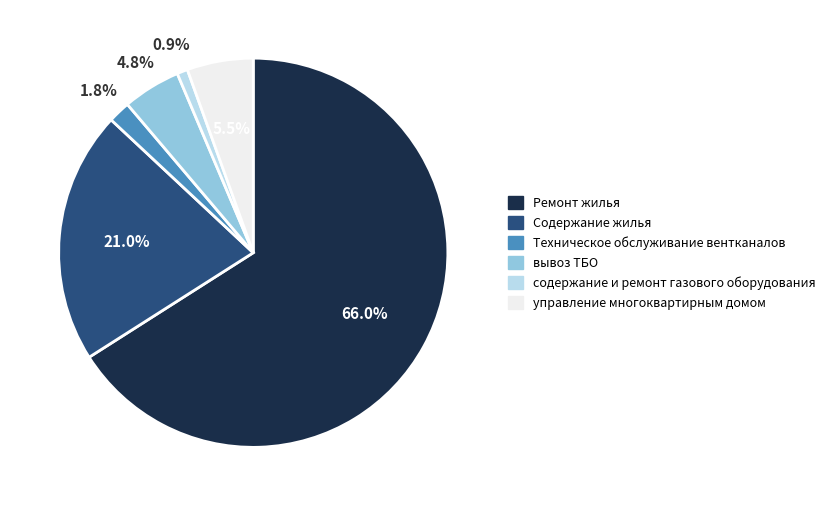

Which slice is the smallest?

содержание и ремонт газового оборудования